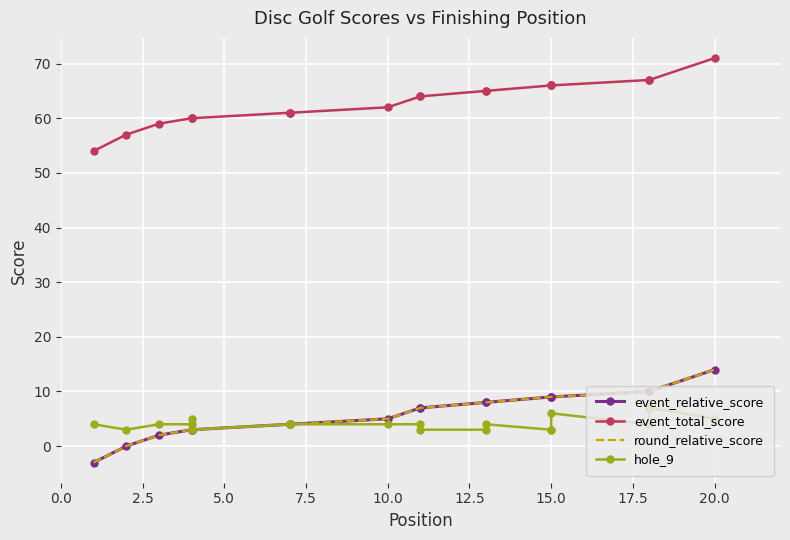

At how many categories does at least one series exceed 39?

20